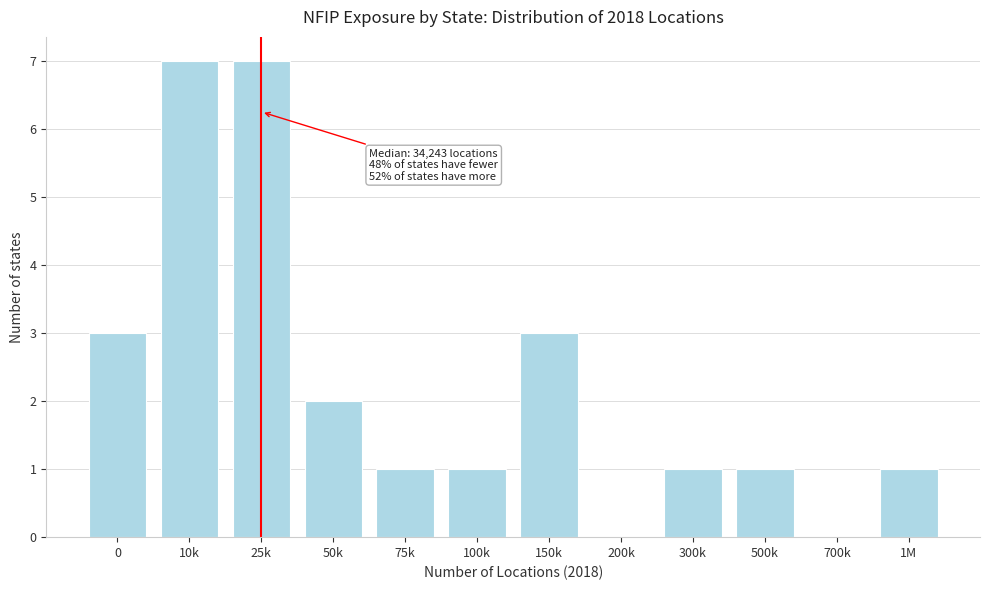

Reading left to right, transcribe all the data shown in this chart.

0=3	10k=7	25k=7	50k=2	75k=1	100k=1	150k=3	200k=0	300k=1	500k=1	700k=0	1M=1